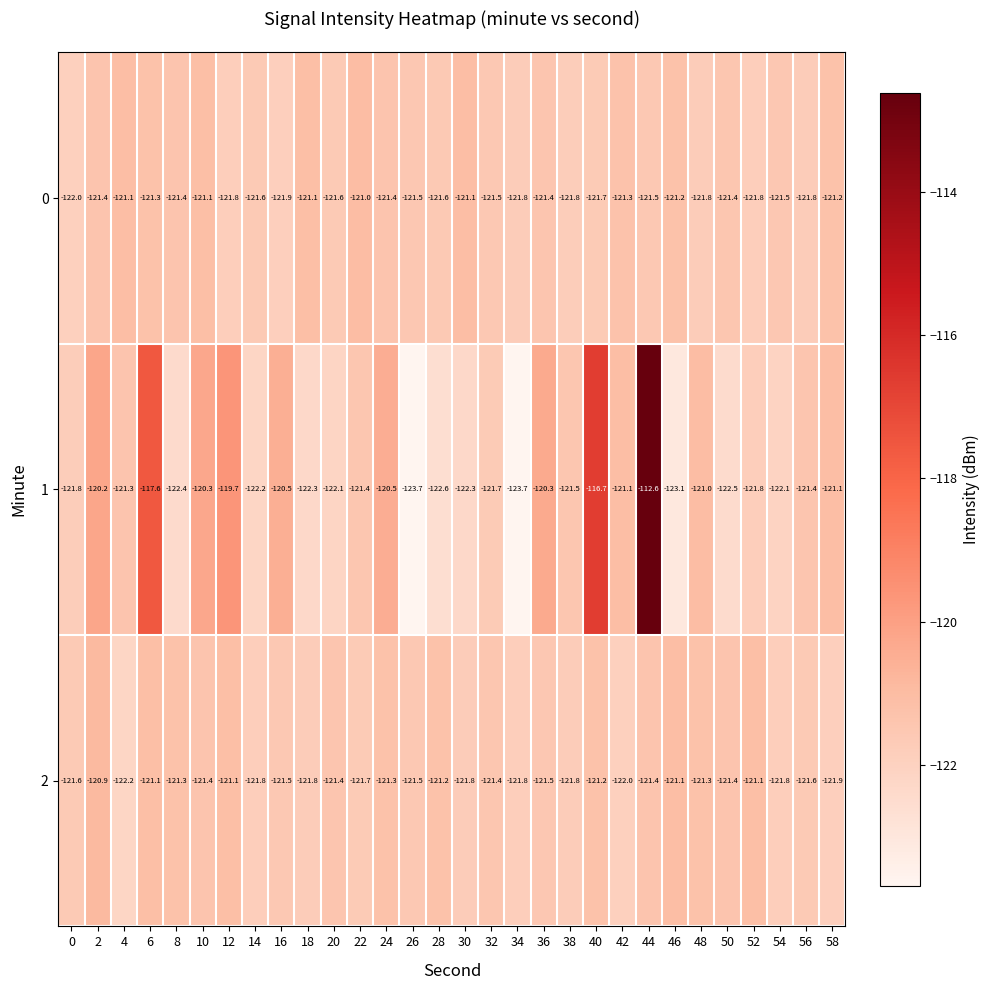

Which category has the highest value across all series?

44